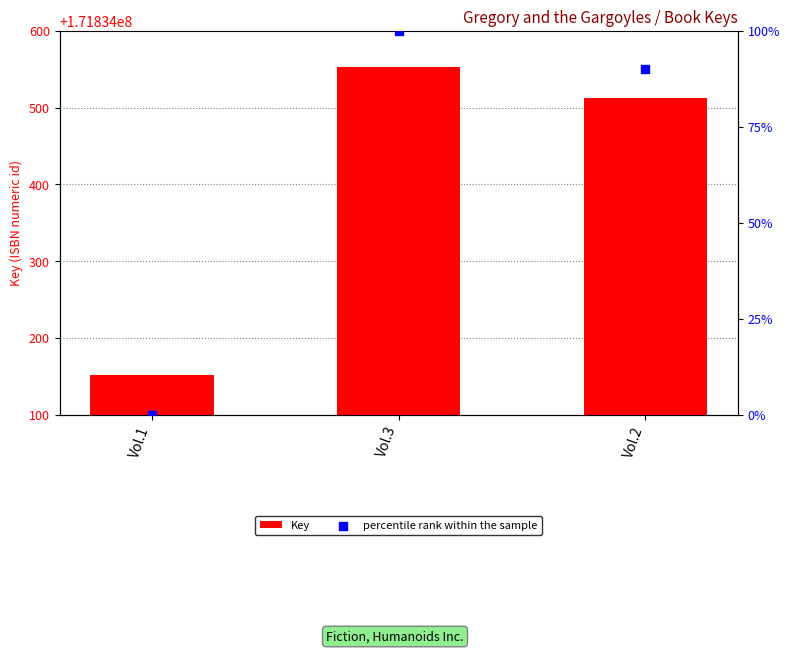

At which category is the sum across all series the highest?

Vol.3